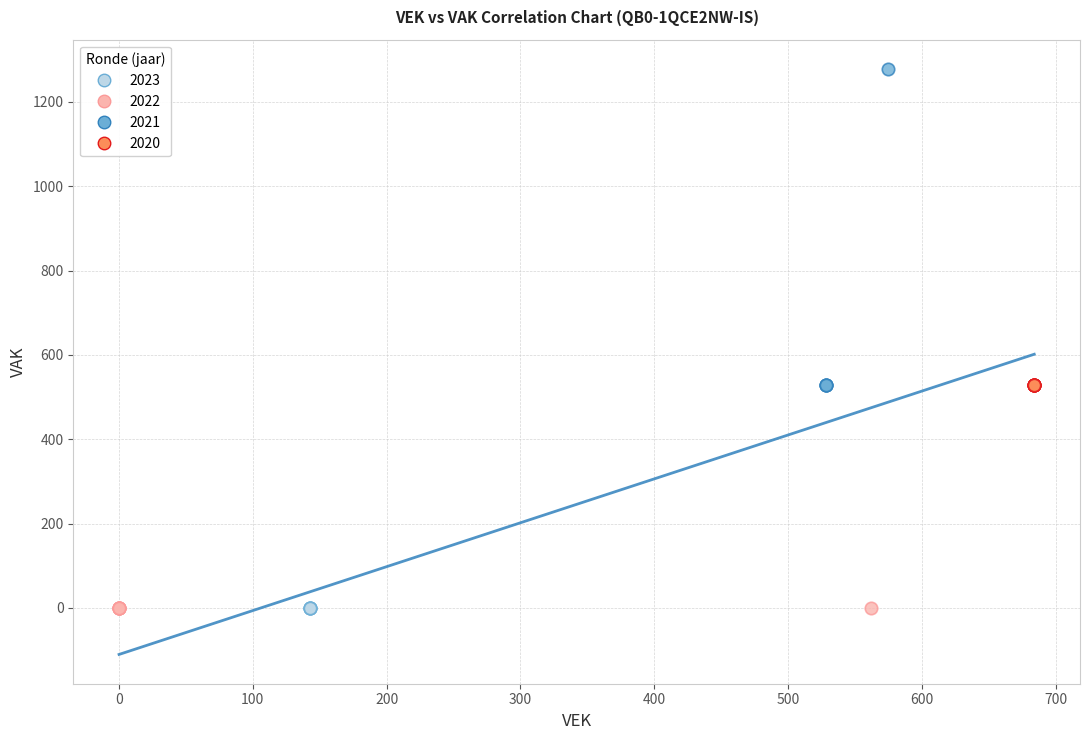

What are all the series names shown in the legend?

2023, 2022, 2021, 2020